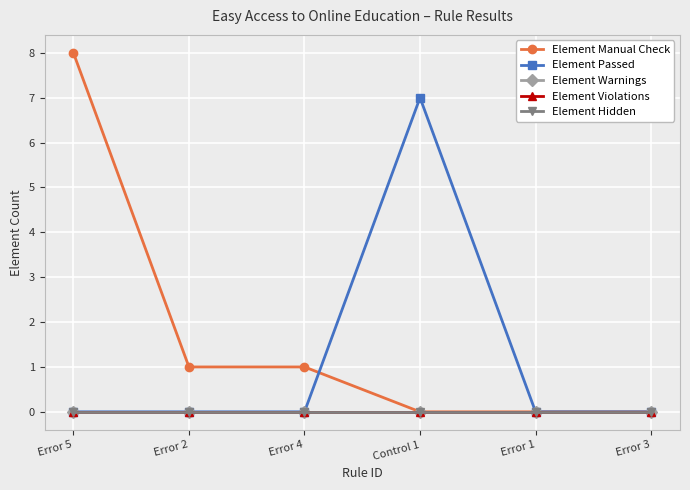

Which label corresponds to the largest value in the chart?

Error 5